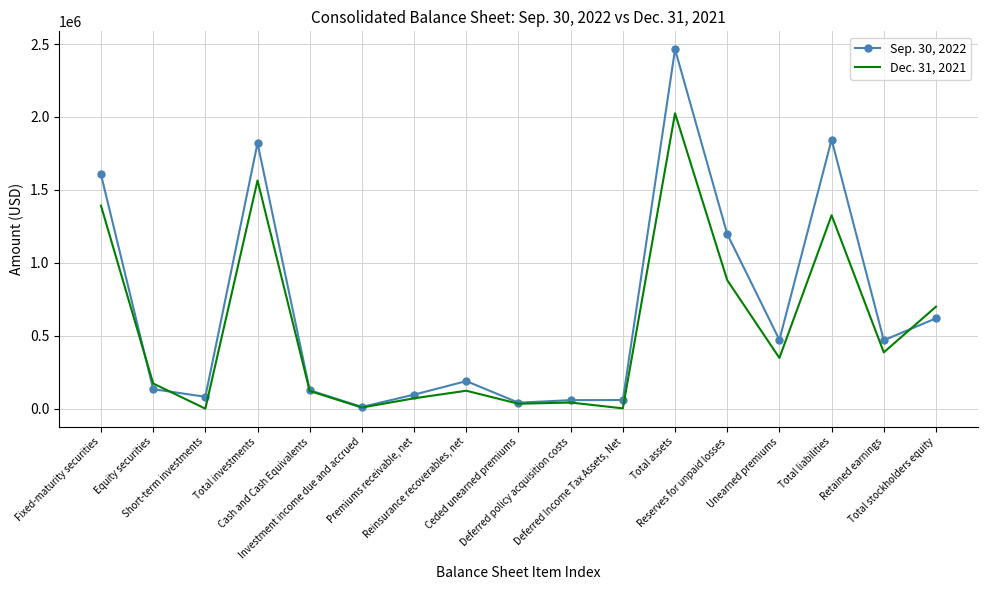

Between which two adjacent categories do Dec. 31, 2021 and Sep. 30, 2022 first intersect?

Fixed-maturity securities and Equity securities